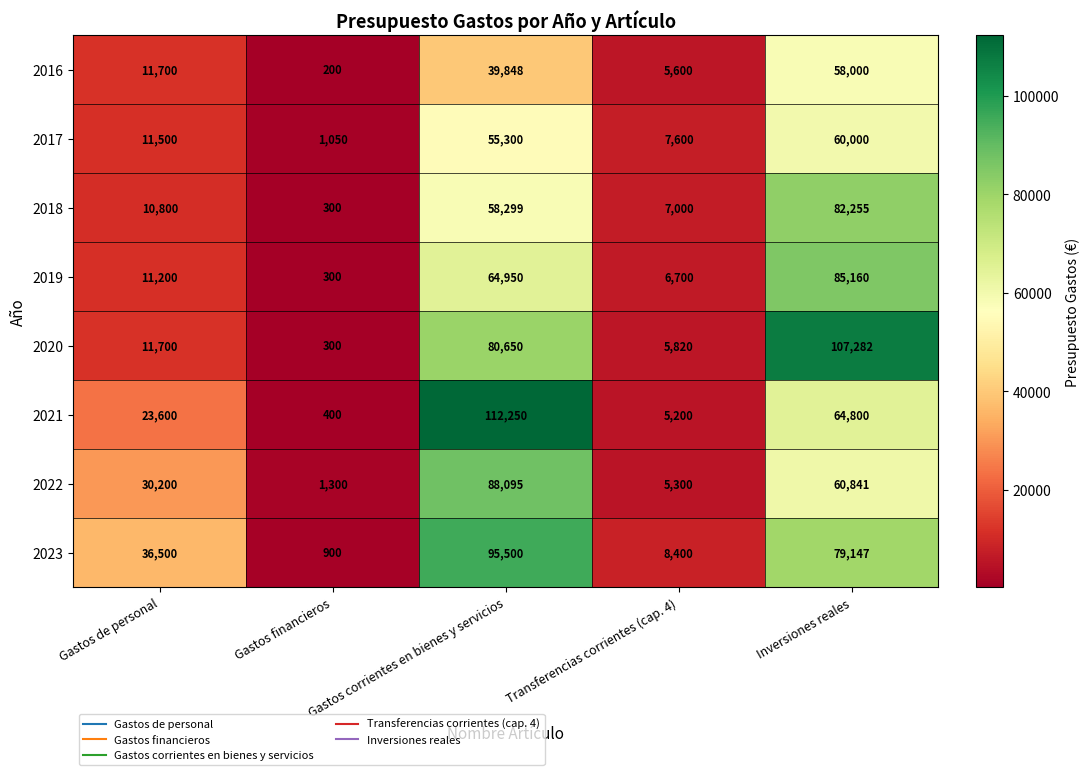

Rank the categories by 2020 value from highest to lowest.

Inversiones reales, Gastos corrientes en bienes y servicios, Gastos de personal, Transferencias corrientes (cap. 4), Gastos financieros